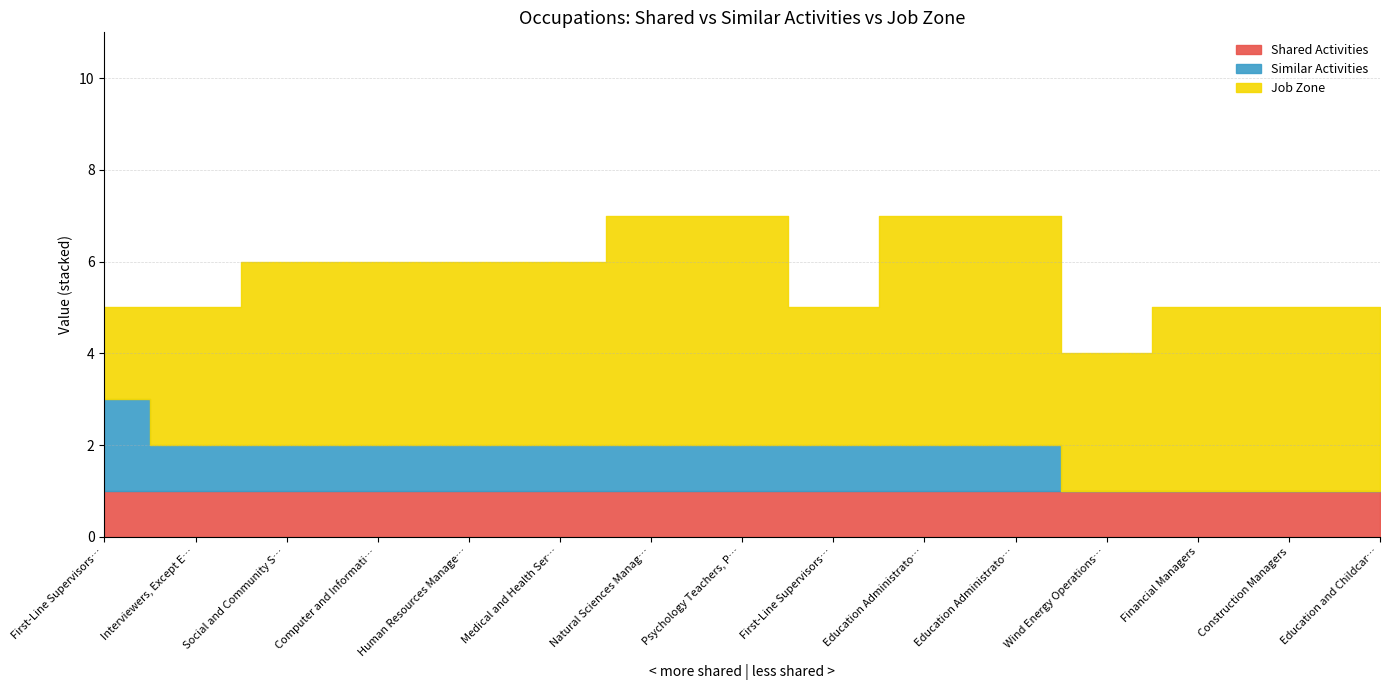

How many categories are shown in the chart?

15